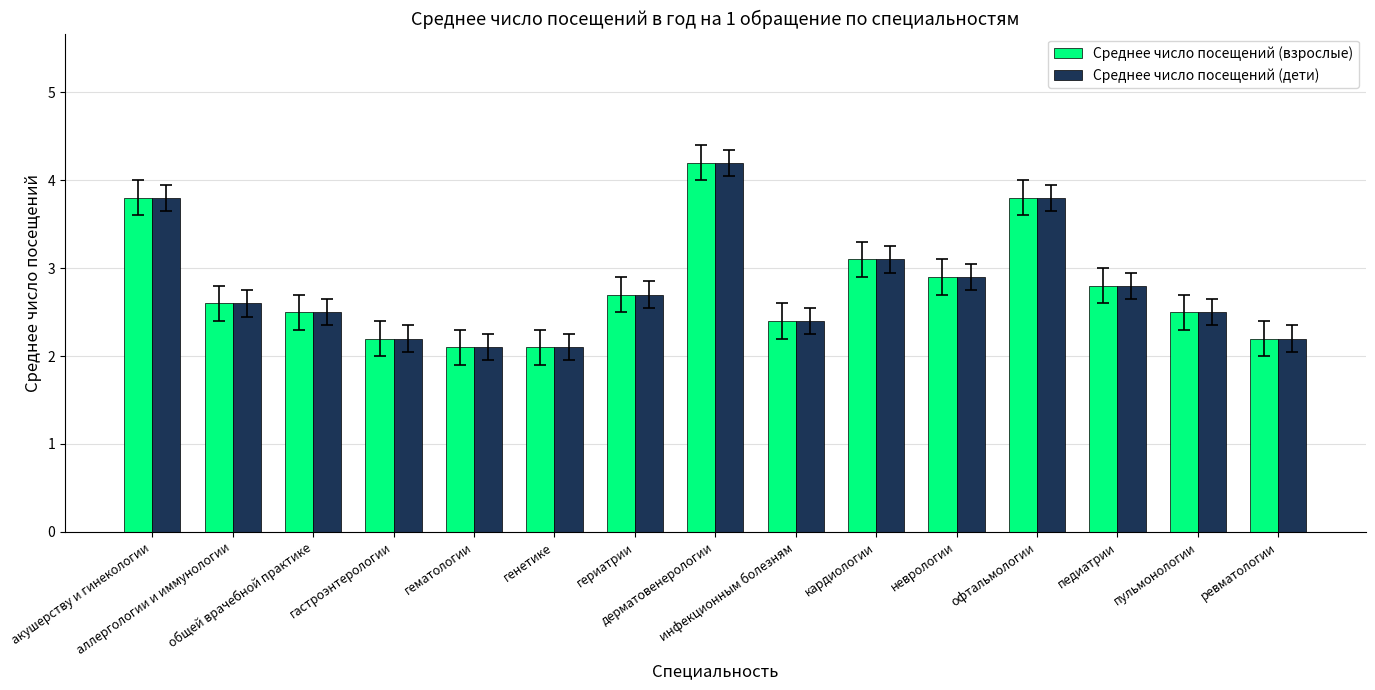

What is the value of the Среднее число посещений (взрослые) bar at the 4th from the left?

2.2